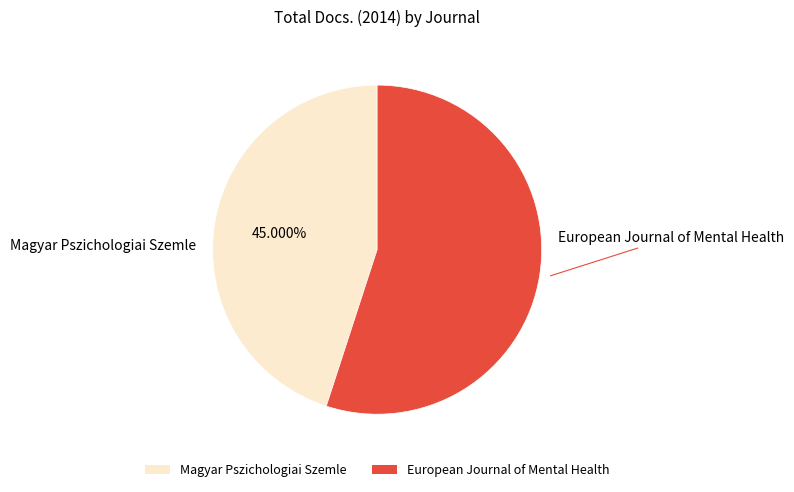

Is it true that Magyar Pszichologiai Szemle is 33% of the pie?

False